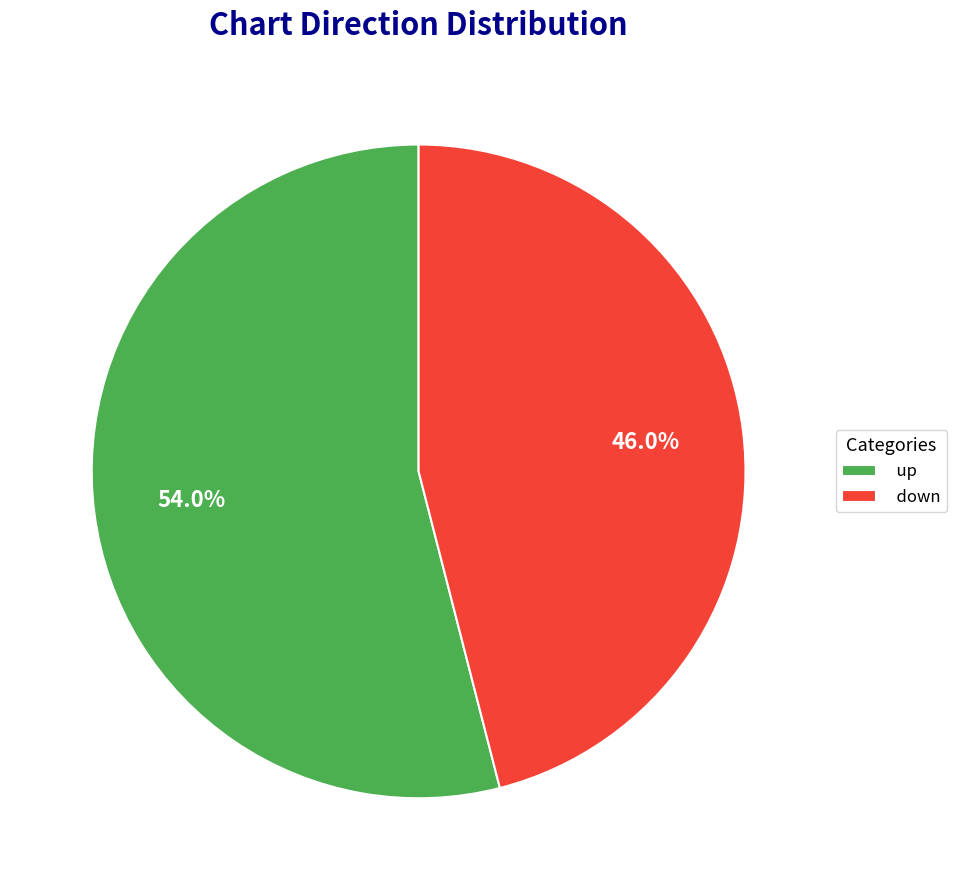

Which category has the biggest portion of the pie?

up